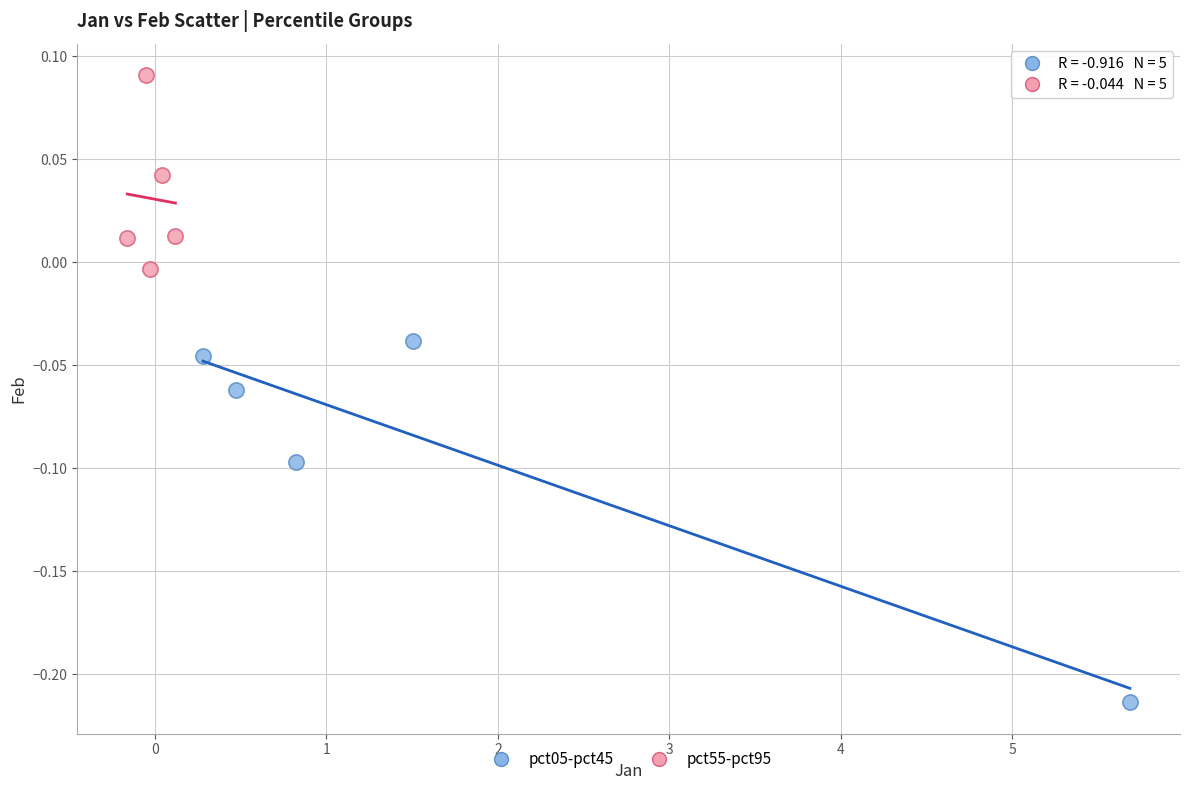

Which series reaches the minimum Y coordinate?

pct05-pct45